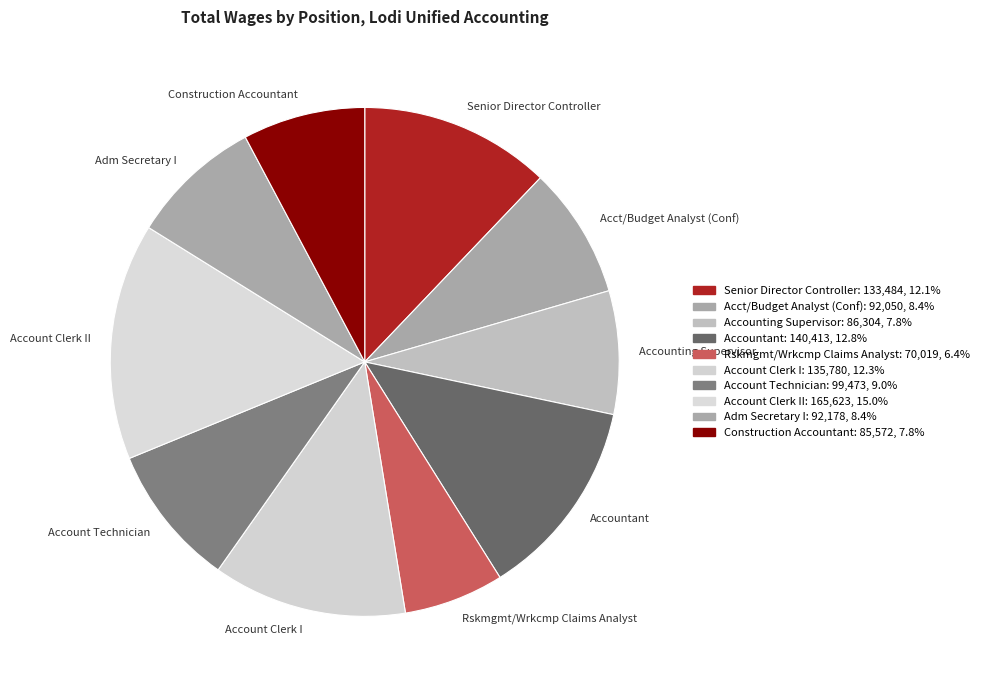

True or false: Construction Accountant accounts for 8% of the total.

True